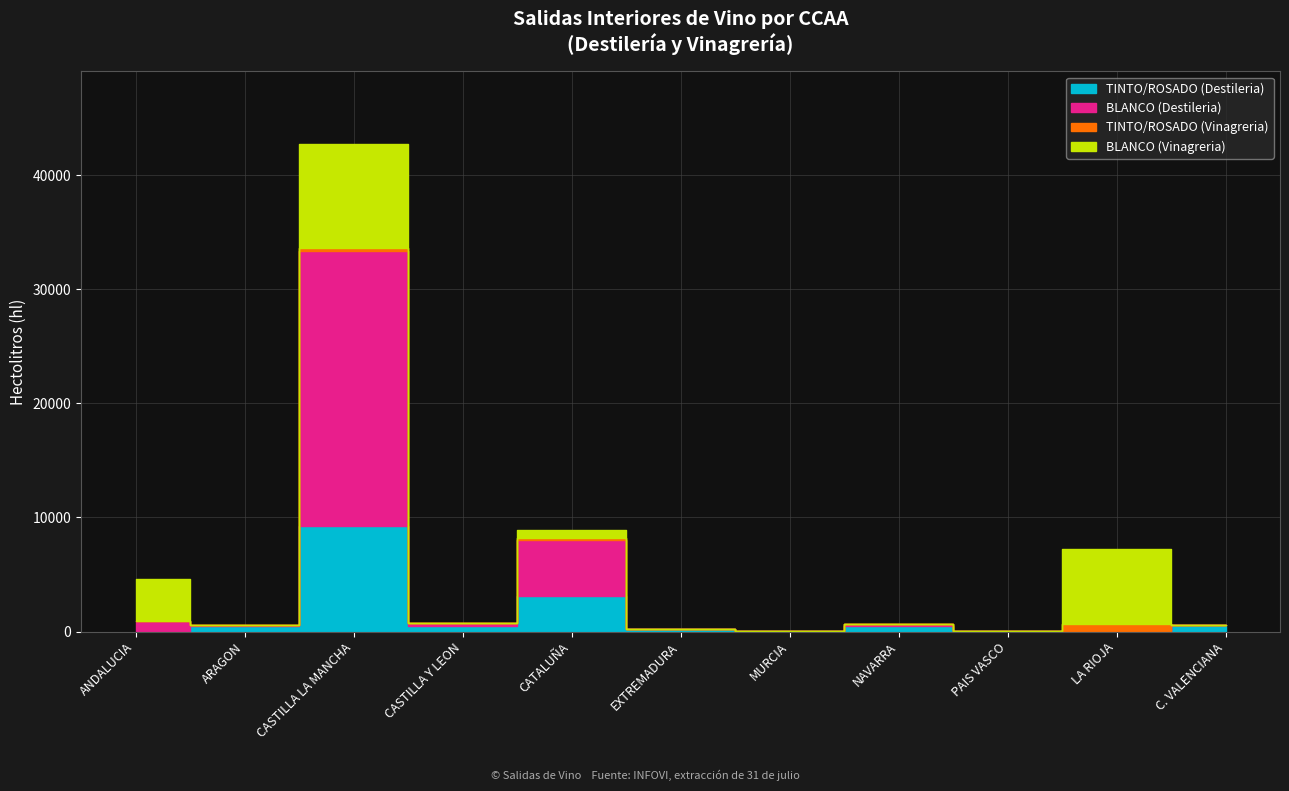

Which series has the largest total across all categories?

BLANCO (Destileria)